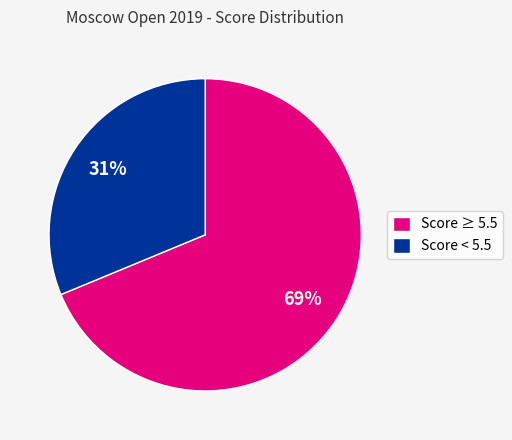

To the nearest percent, what is the average slice percentage?

50%